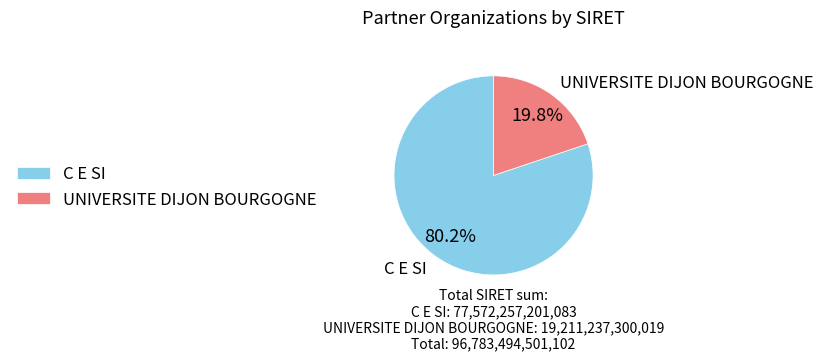

Rank the categories by value from highest to lowest.

C E SI, UNIVERSITE DIJON BOURGOGNE